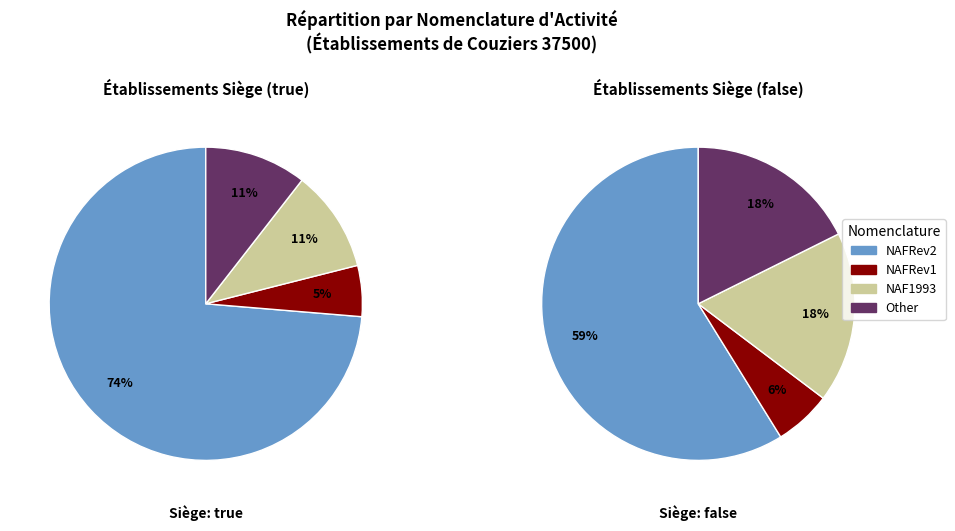

How much of the chart is everything except Other?

89.3%